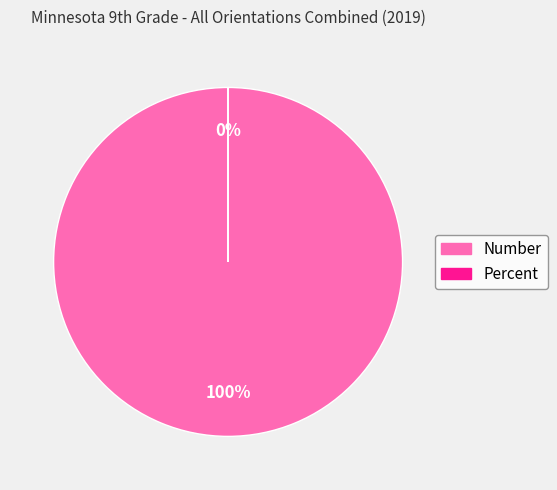

To the nearest percent, what is the average slice percentage?

50%